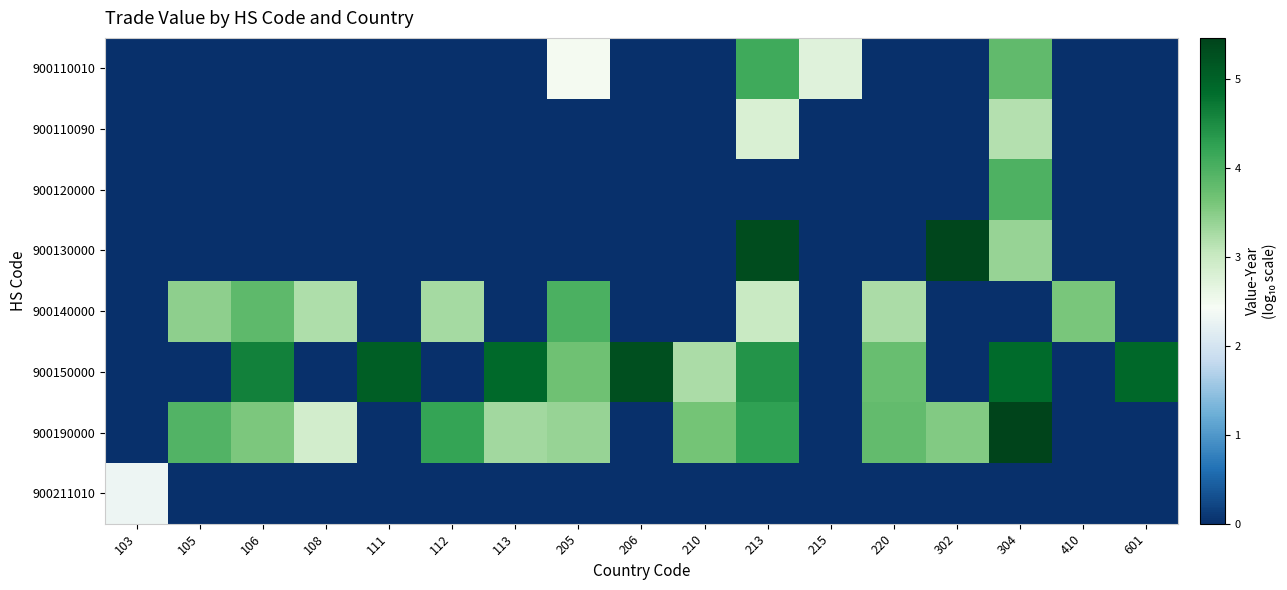

What is the maximum value shown in the chart?

5.5